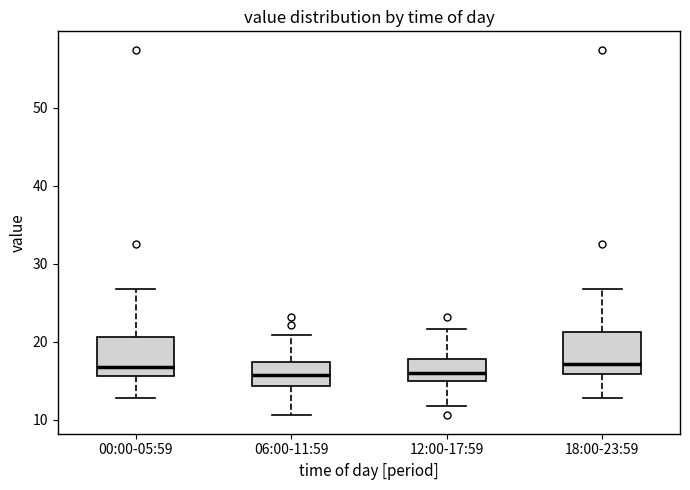

Where does the median line of the box for 00:00-05:59 sit on the y-axis? The values are not printed on the chart, so give them approximately, as read against the axis.

17